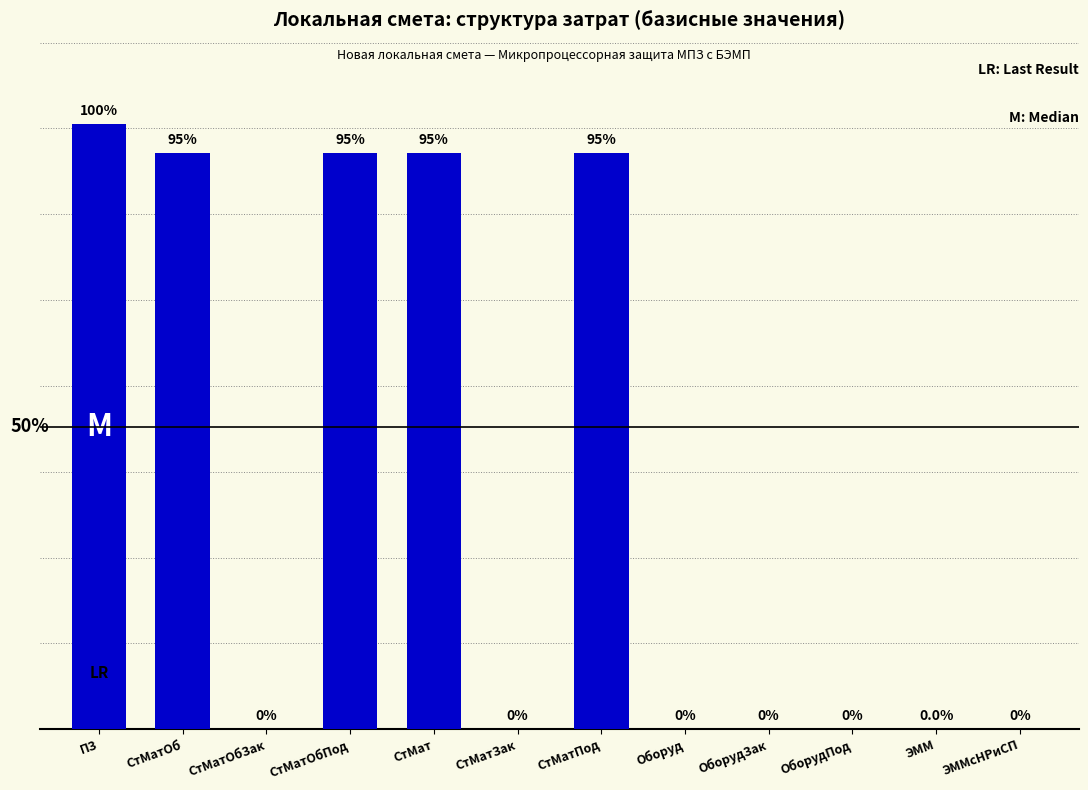

At which label does the data first exceed 45?

ПЗ